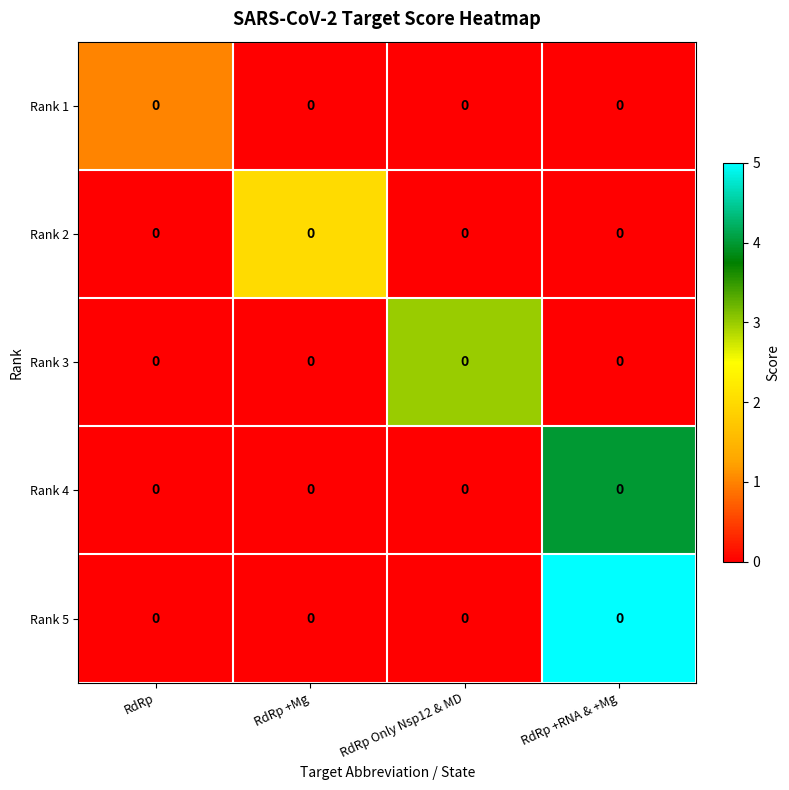

Reading left to right, list all the values displayed in this chart.

Rank 1: RdRp=0	RdRp +Mg=0	RdRp Only Nsp12 & MD=0	RdRp +RNA & +Mg=0
Rank 2: RdRp=0	RdRp +Mg=0	RdRp Only Nsp12 & MD=0	RdRp +RNA & +Mg=0
Rank 3: RdRp=0	RdRp +Mg=0	RdRp Only Nsp12 & MD=0	RdRp +RNA & +Mg=0
Rank 4: RdRp=0	RdRp +Mg=0	RdRp Only Nsp12 & MD=0	RdRp +RNA & +Mg=0
Rank 5: RdRp=0	RdRp +Mg=0	RdRp Only Nsp12 & MD=0	RdRp +RNA & +Mg=0